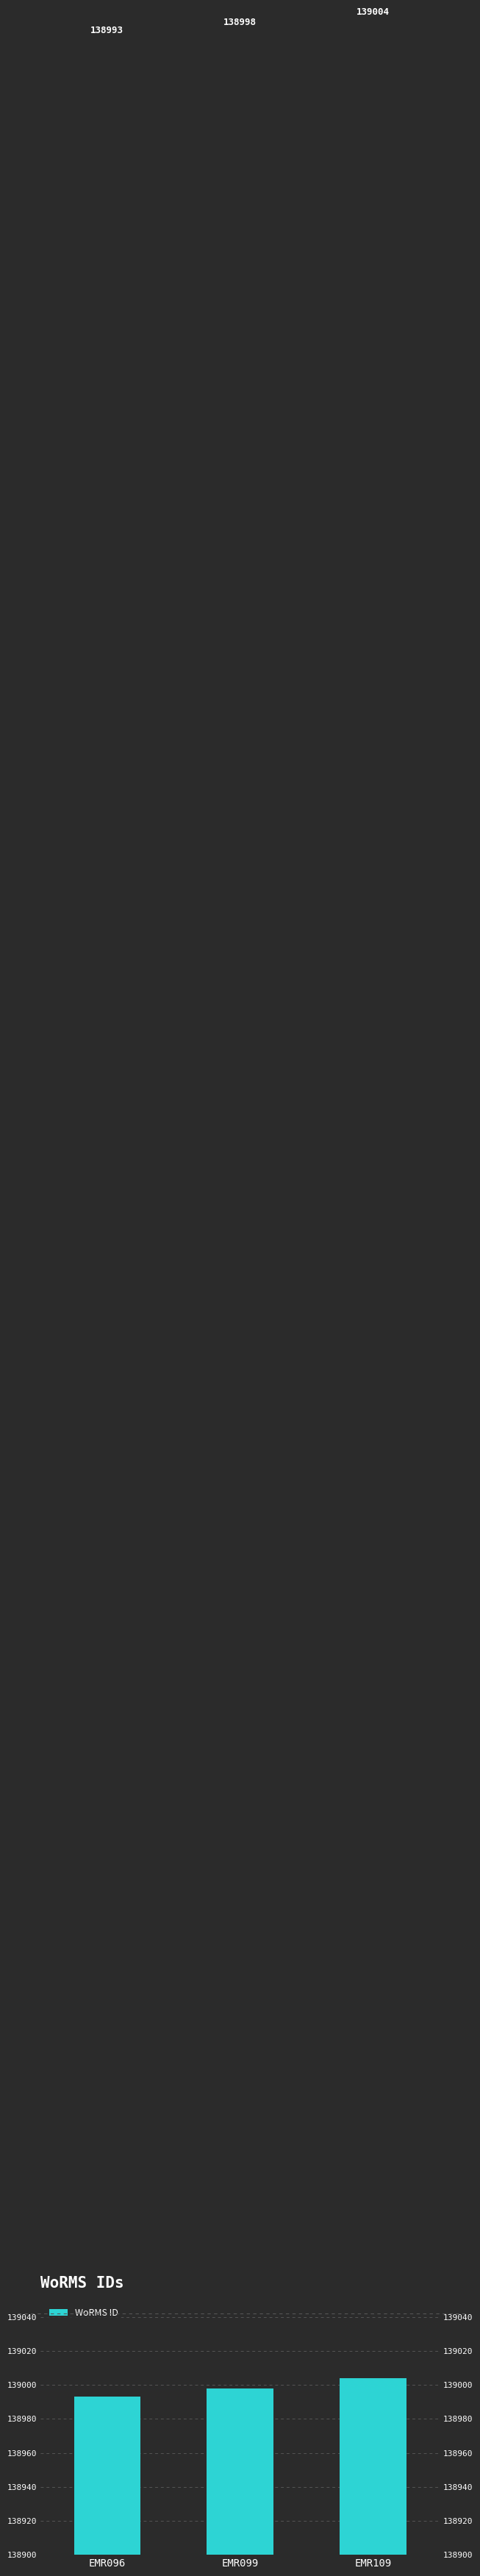

Approximately how many times larger is the value at EMR099 compared to EMR096?

1.0